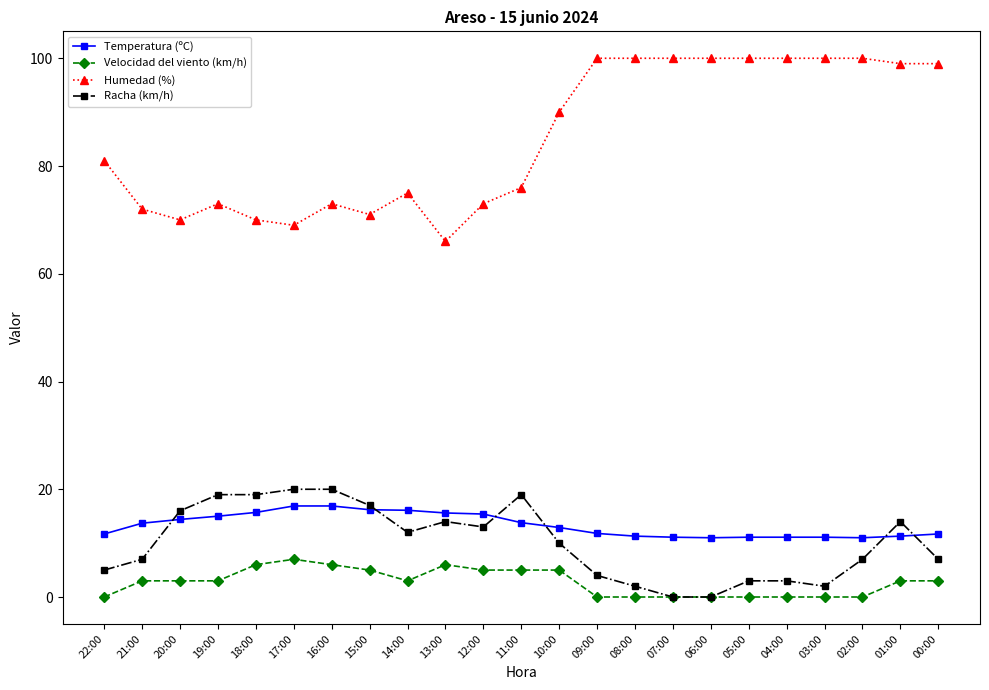

What is the label of the 6th point from the right?

05:00